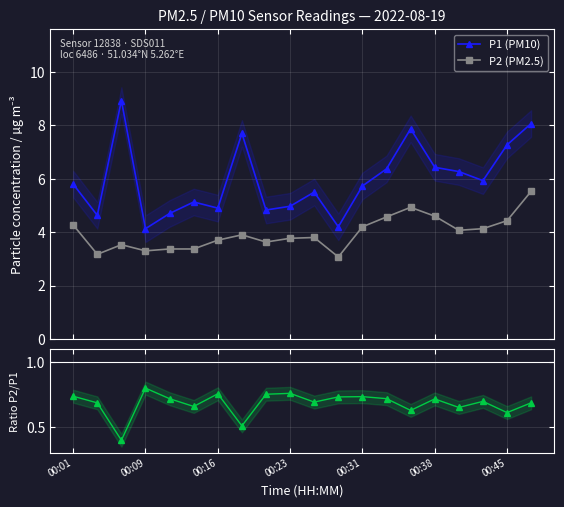

True or false: P1 (PM10) and P2 (PM2.5) intersect in this chart.

False